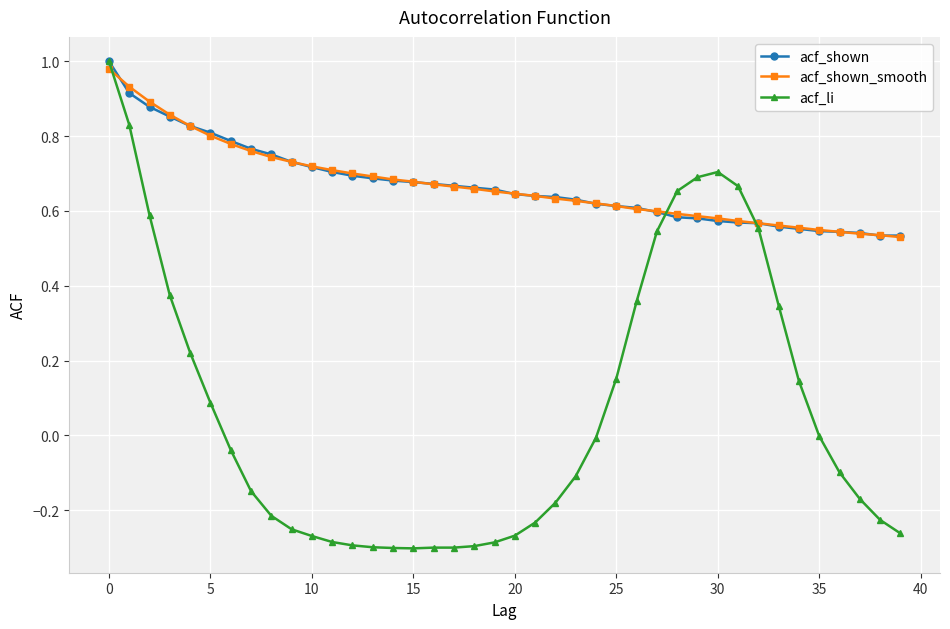

How many lines are shown in the chart?

3